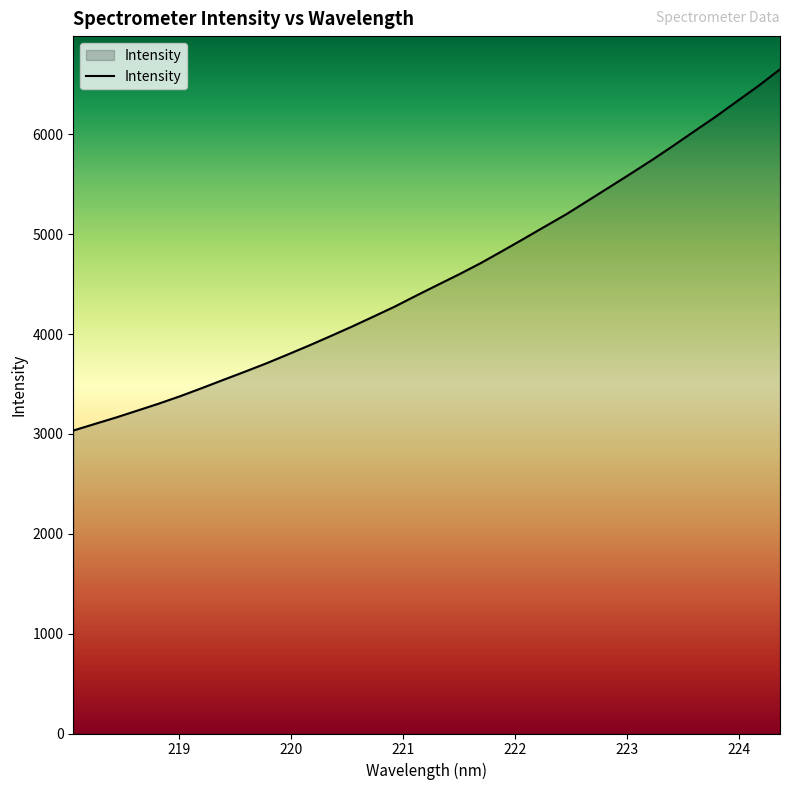

What is the smallest value displayed?

3034.1